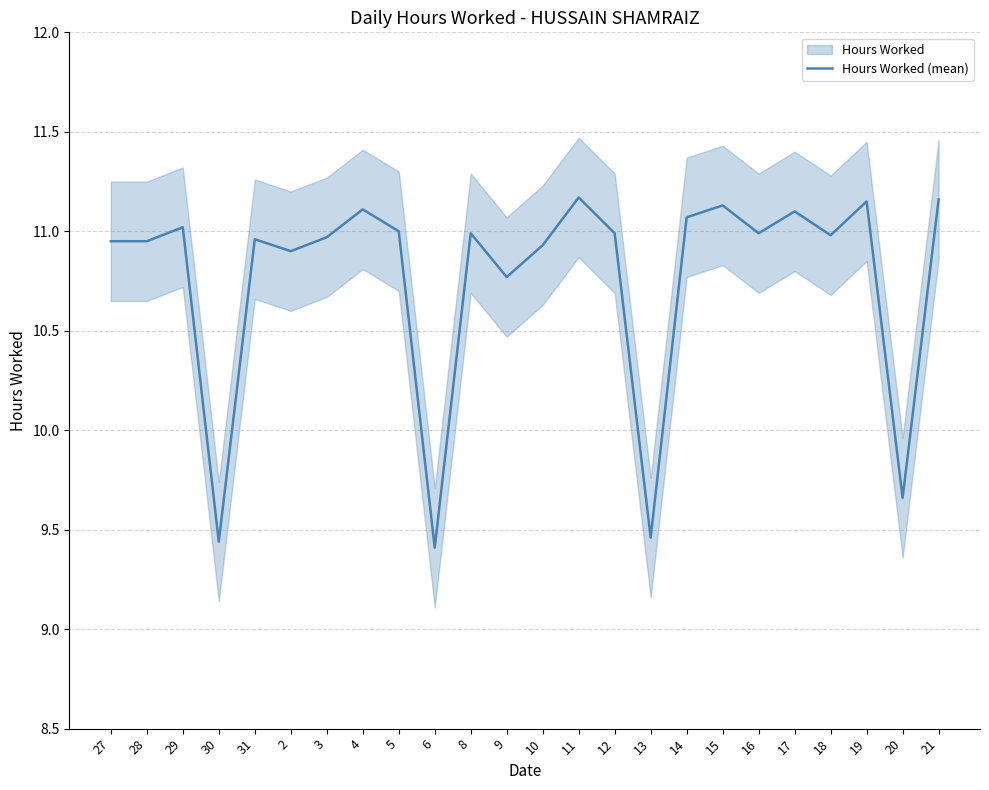

Does the chart have visible grid lines?

Yes